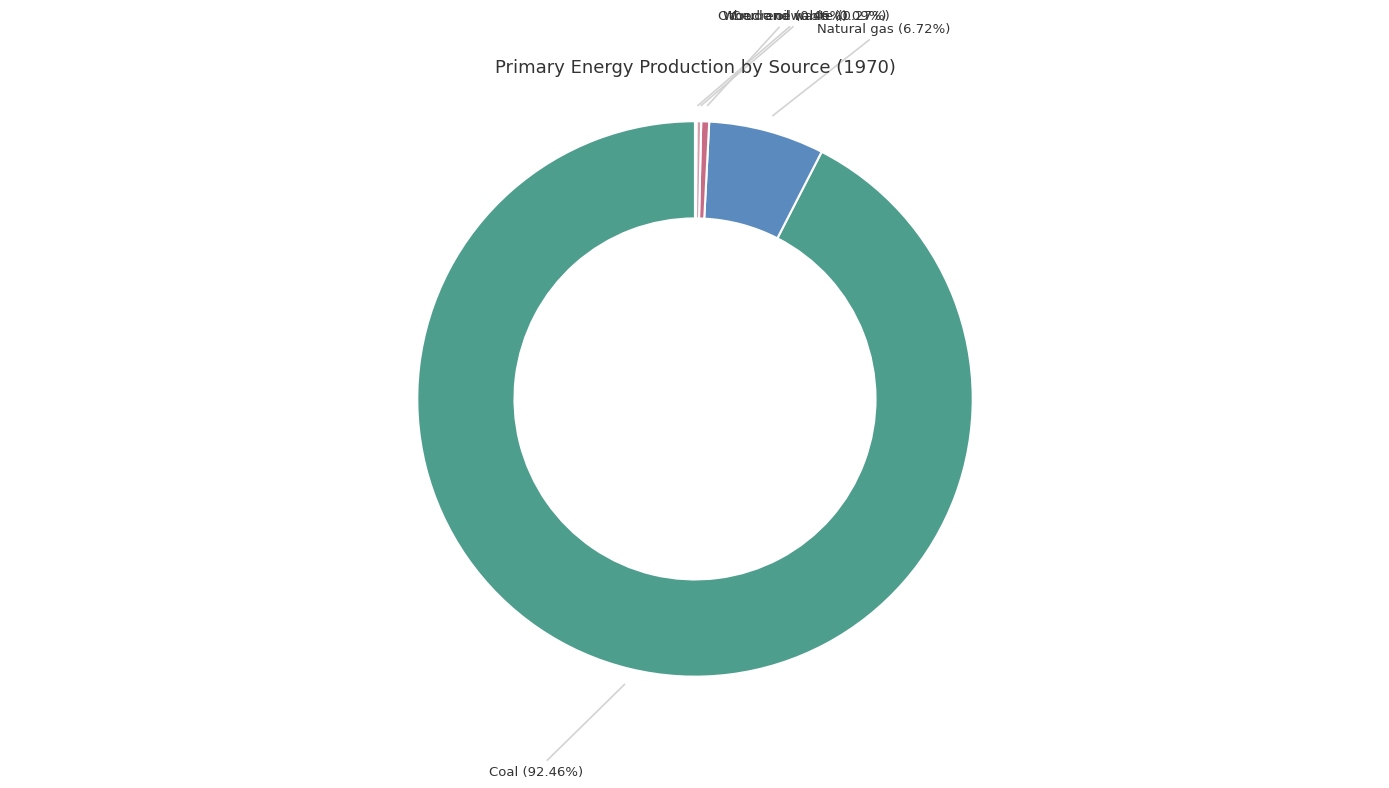

Does any single category account for the majority?

Yes